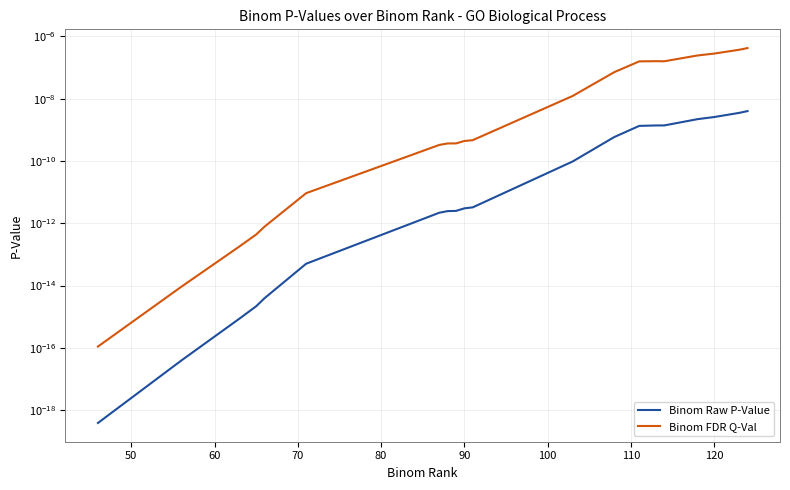

List the series in order of their overall mean, highest first.

Binom FDR Q-Val, Binom Raw P-Value